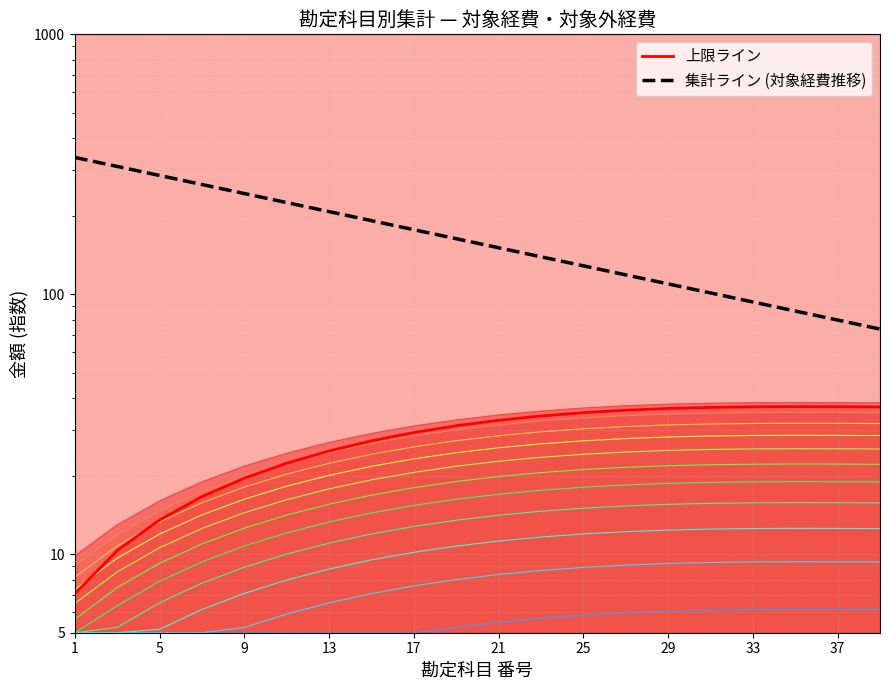

At which label does 上限ライン reach its minimum?

1